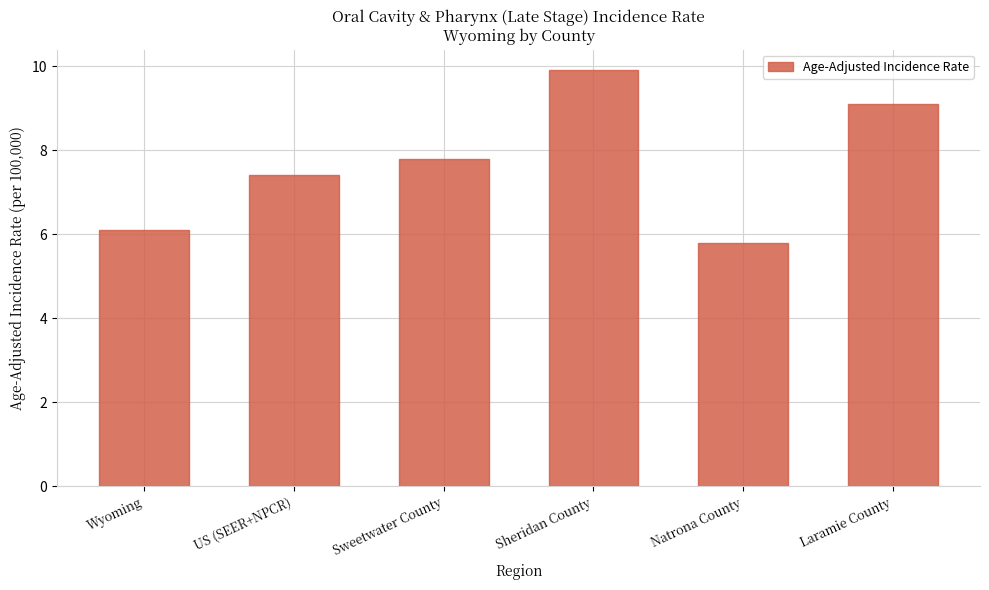

Reading left to right, list all the values displayed in this chart.

6.1	7.4	7.8	9.9	5.8	9.1